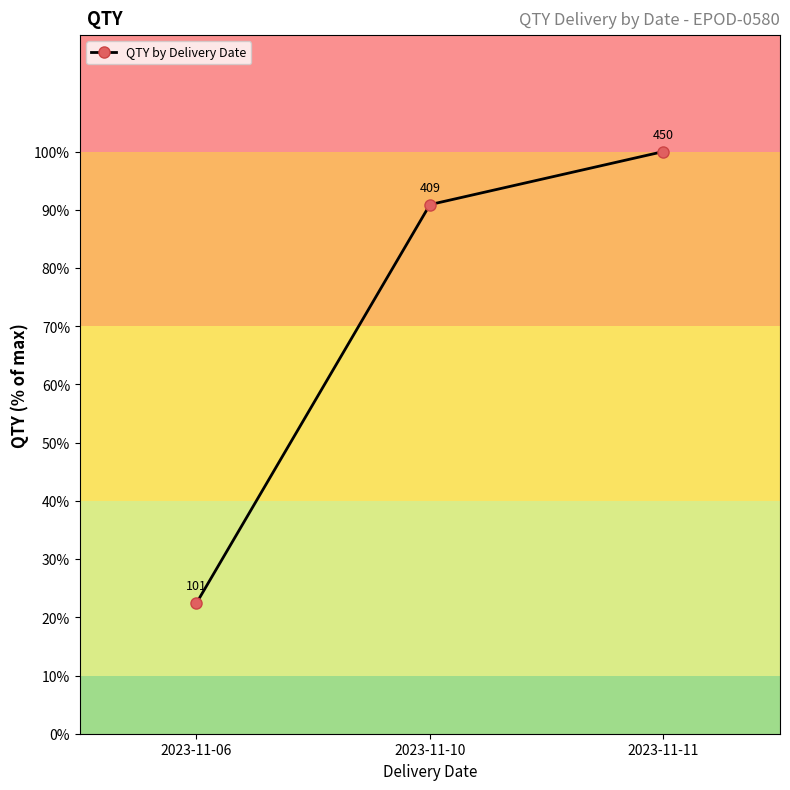

How many lines are shown in the chart?

1